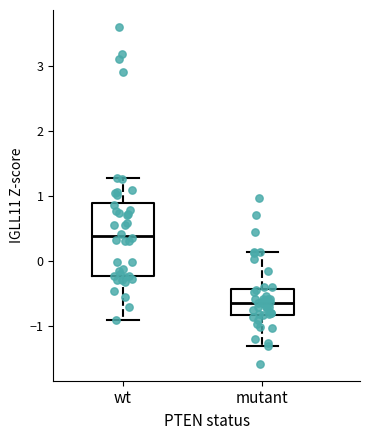

Reading left to right, transcribe this box plot: for each box, give where its median line is, the range the box spans, and where its two whiskers end, as read against the y-axis. The values are not printed on the chart, so give them approximately, as read against the axis.

wt: median 0.4, box -0.2 to 0.9, whiskers -0.9 to 1.3
mutant: median -0.6, box -0.8 to -0.4, whiskers -1.3 to 0.1